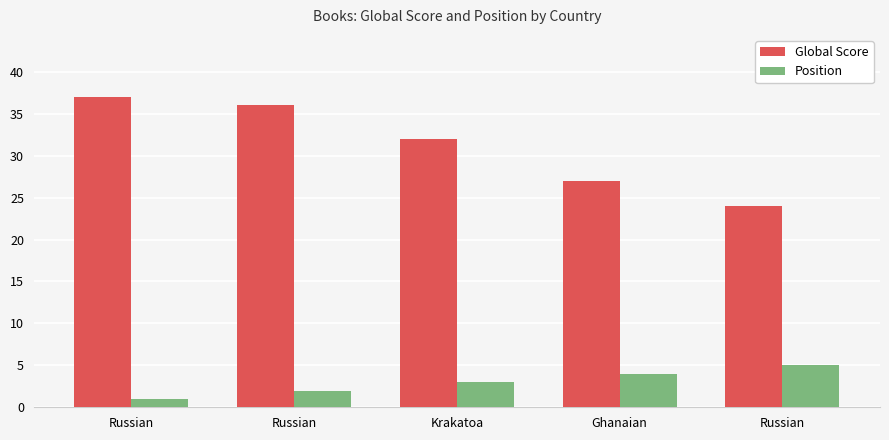

What is the sum of all Global Score values?

156